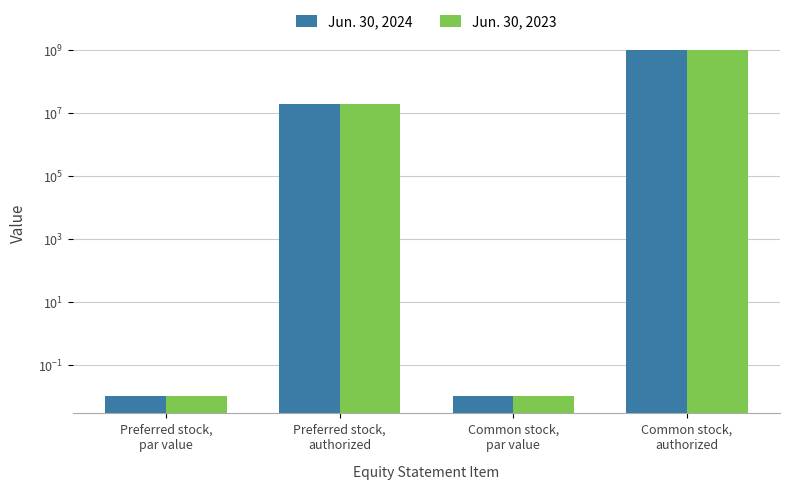

What value does the Jun. 30, 2024 series have at Common stock,
authorized?

1000000000.0